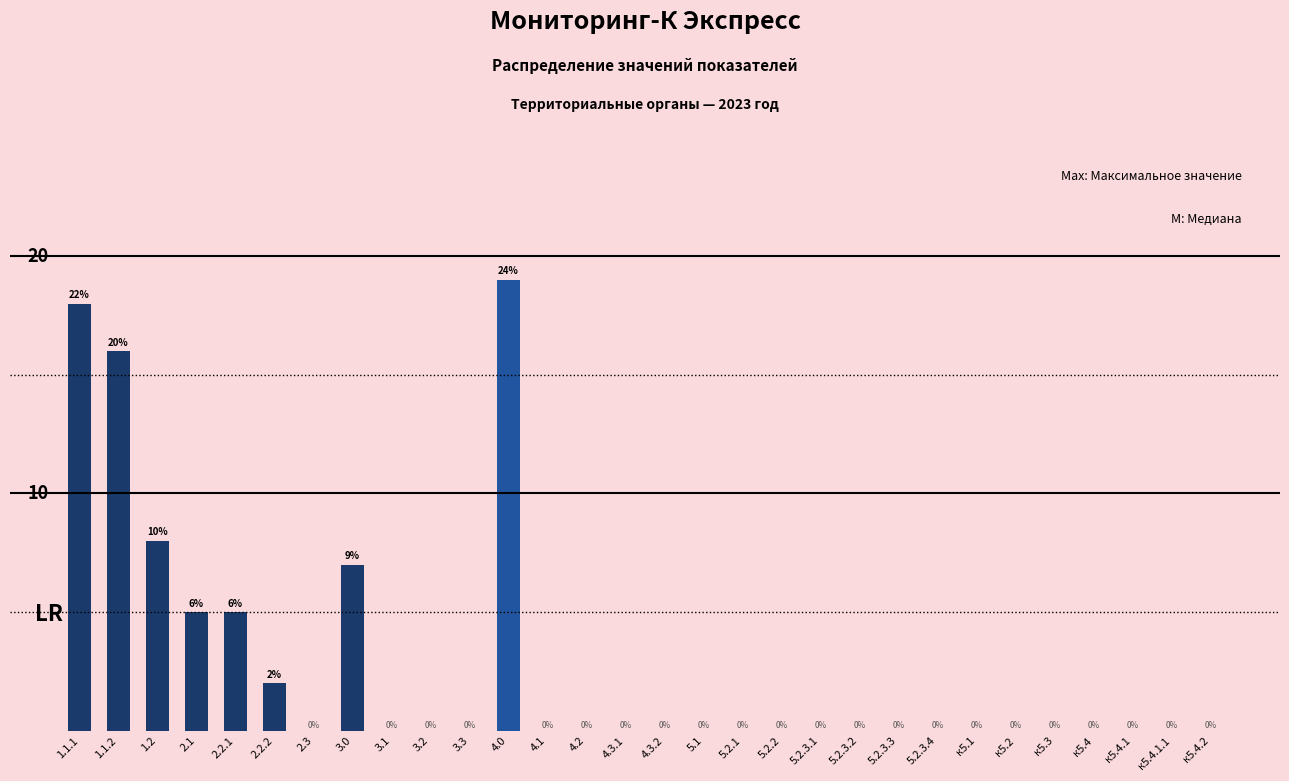

Between 1.1.1 and 5.2.2, which is larger?

1.1.1